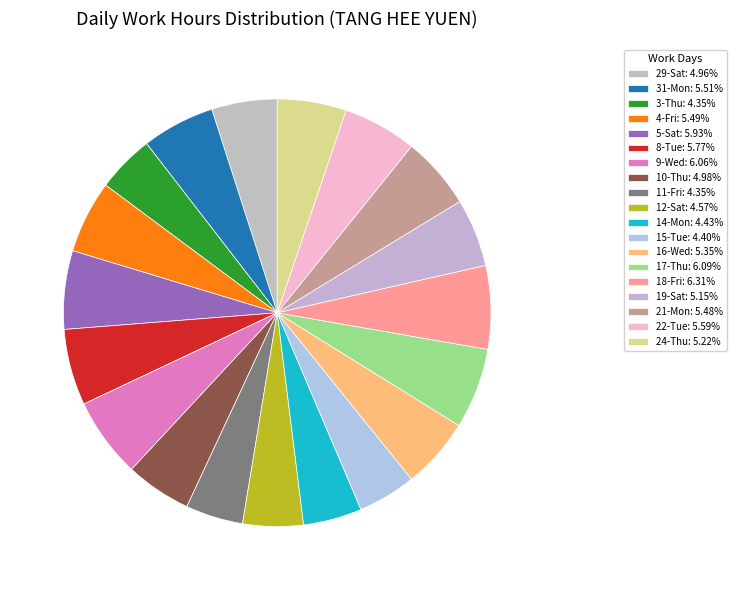

What is the ratio of the value at 29-Sat to the value at 19-Sat?

1.0